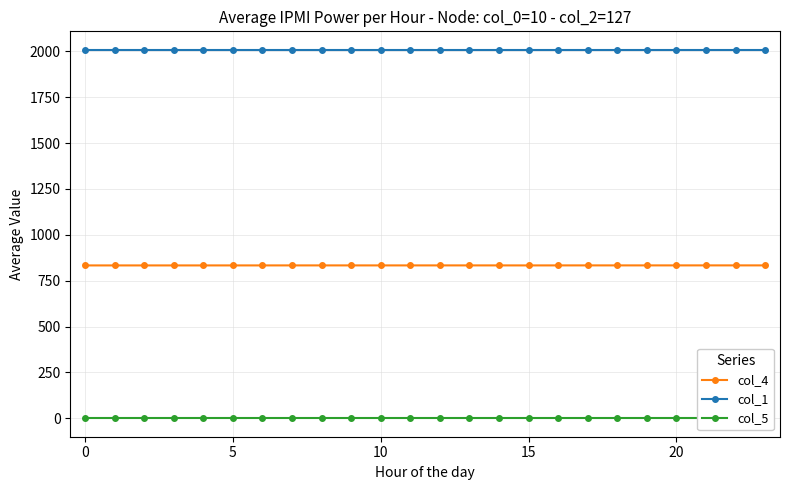

True or false: col_4 and col_5 intersect in this chart.

False